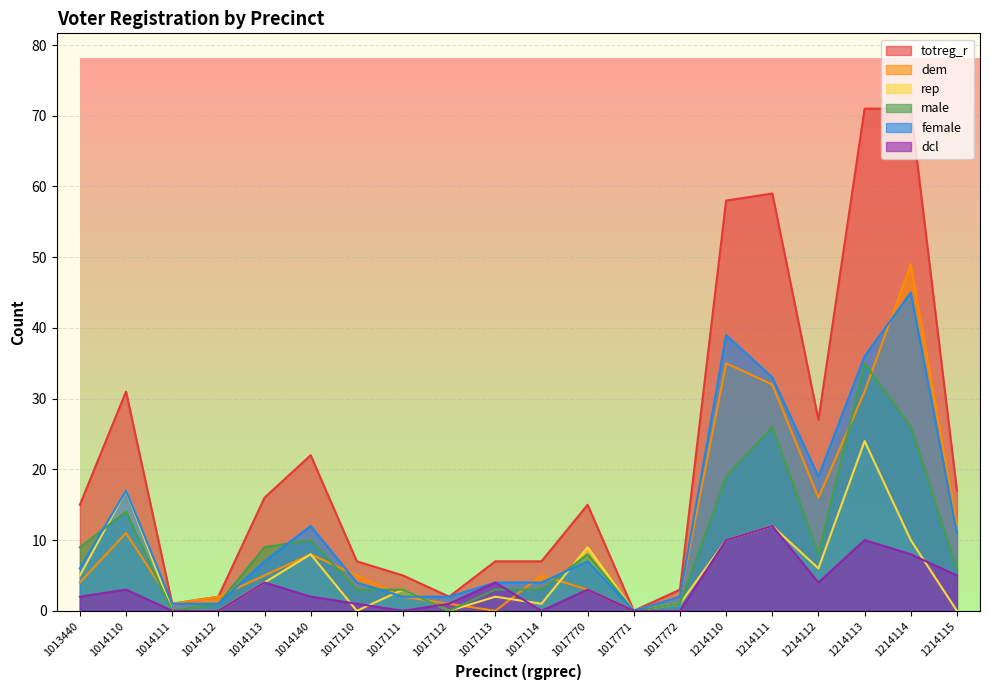

At which category does the chart reach its minimum across all series?

1017771